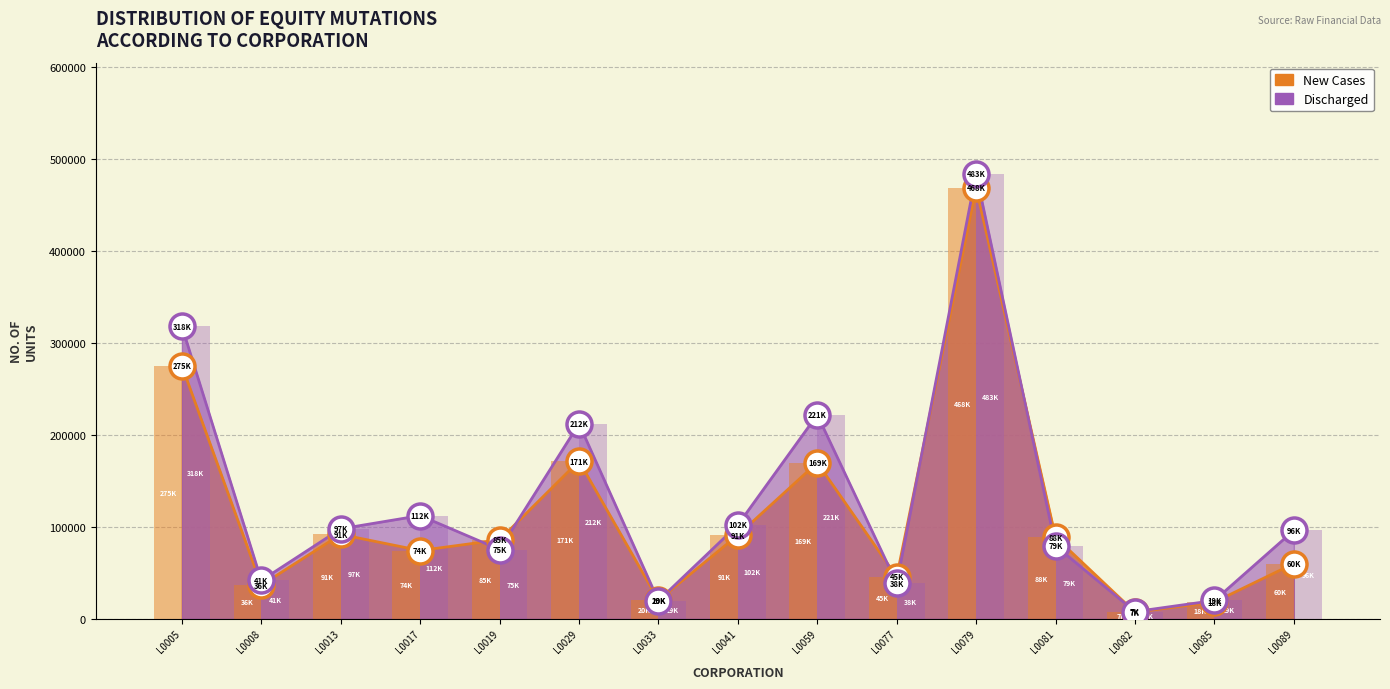

Rank the series by their maximum value, from lowest to highest.

New Cases, Discharged